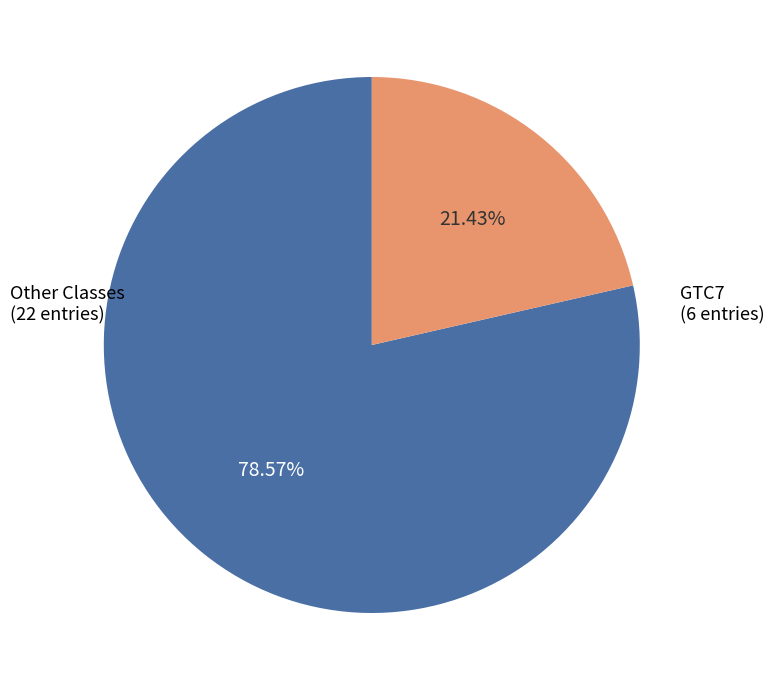

Between GTC7 and Other Classes, which is larger?

Other Classes